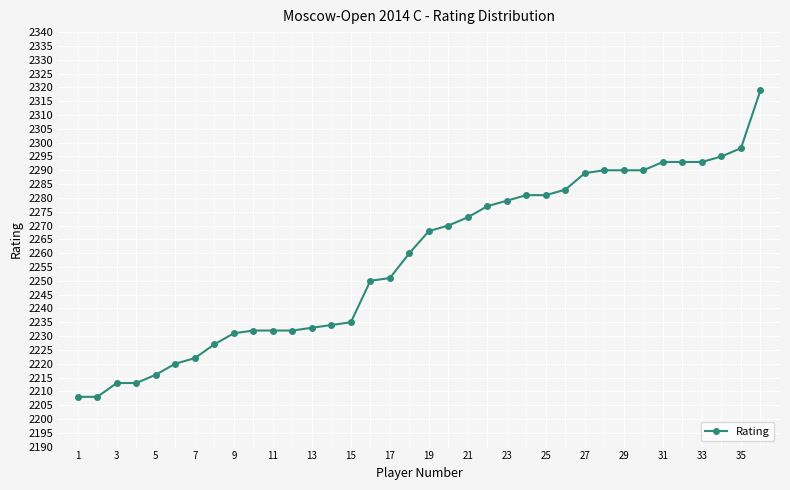

Reading left to right, list all the values displayed in this chart.

2208	2208	2213	2213	2216	2220	2222	2227	2231	2232	2232	2232	2233	2234	2235	2250	2251	2260	2268	2270	2273	2277	2279	2281	2281	2283	2289	2290	2290	2290	2293	2293	2293	2295	2298	2319